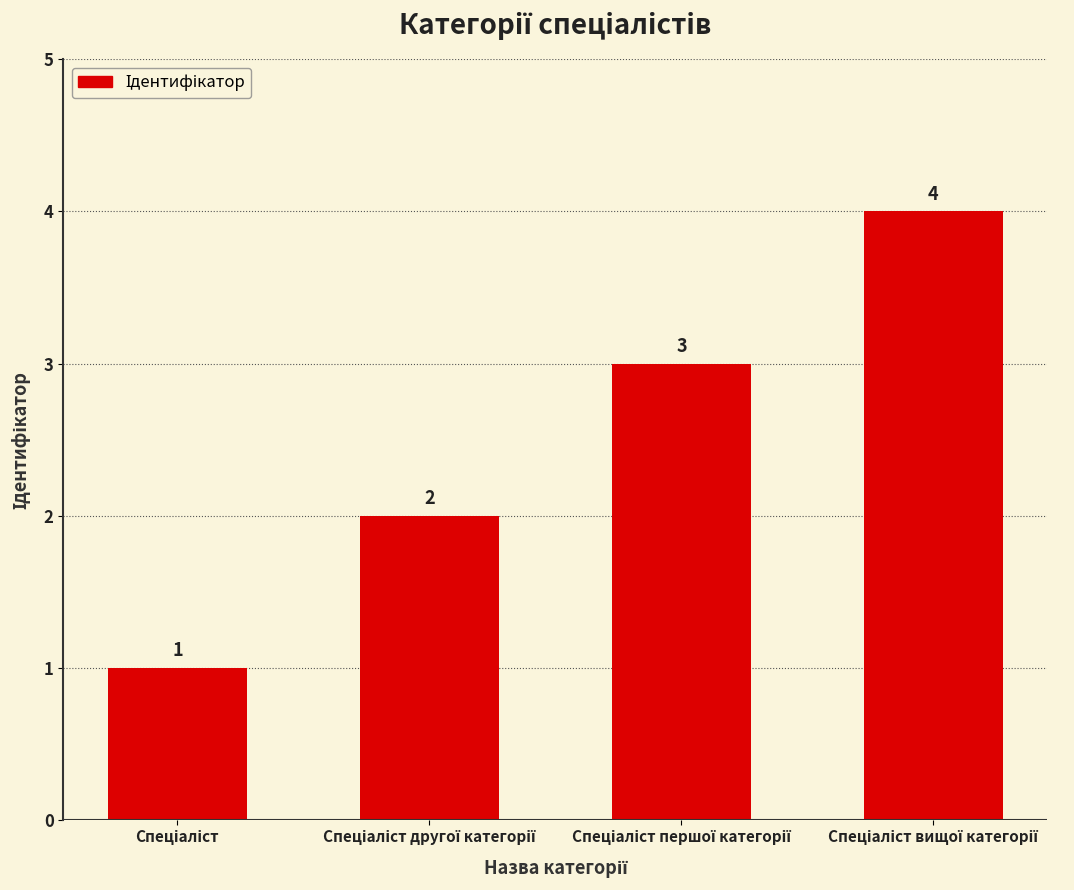

What is the sum of all values?

10